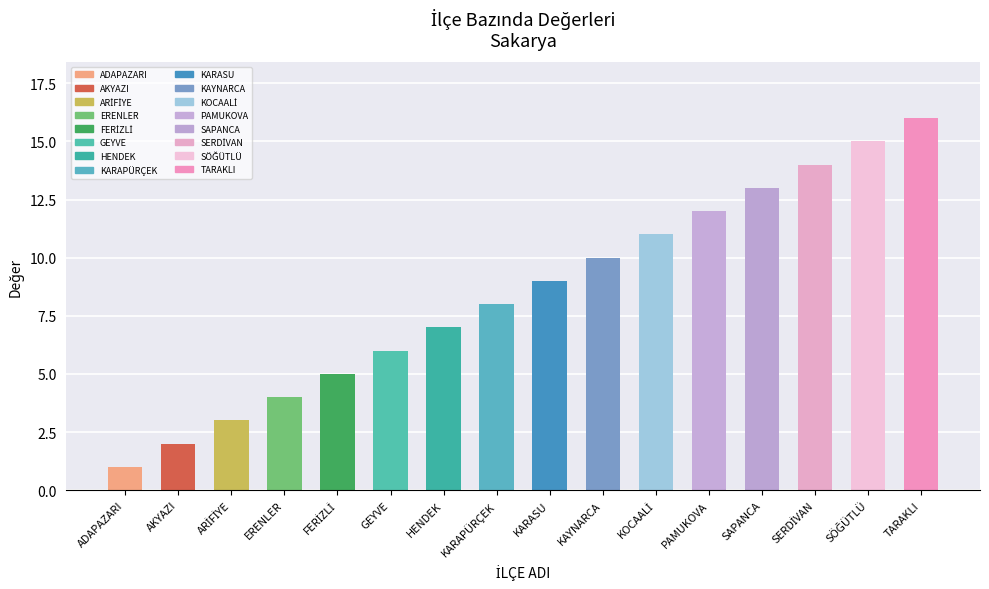

What is the sum of the values at ERENLER and AKYAZI?

6